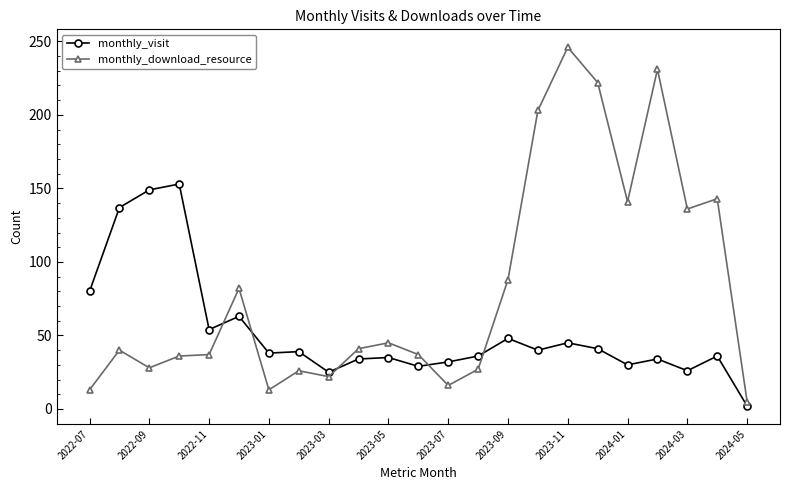

What is the minimum value for monthly_download_resource?

5